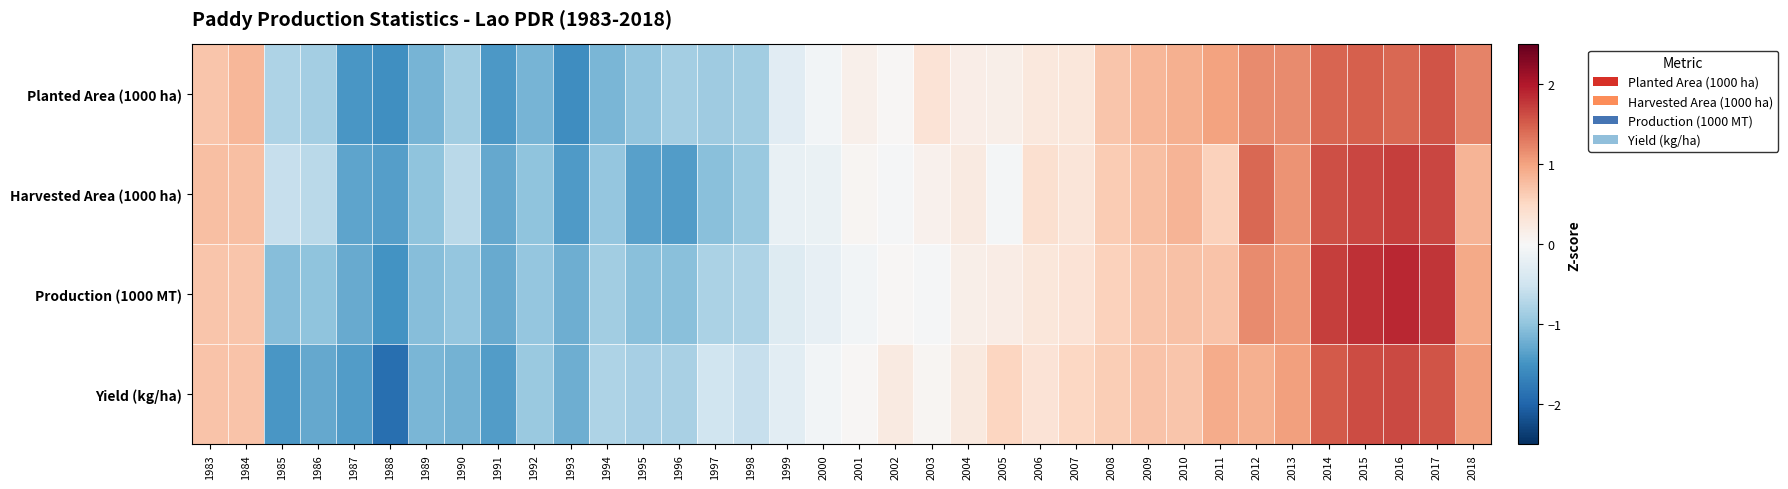

Which has a higher value, 2012 or 1995?

2012